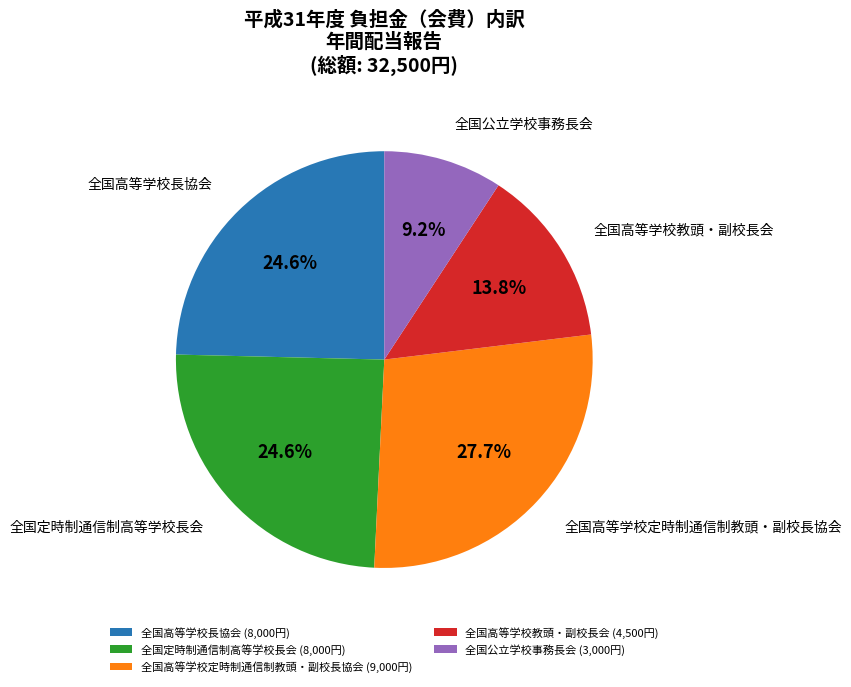

Which category has the smallest portion of the pie?

全国公立学校事務長会